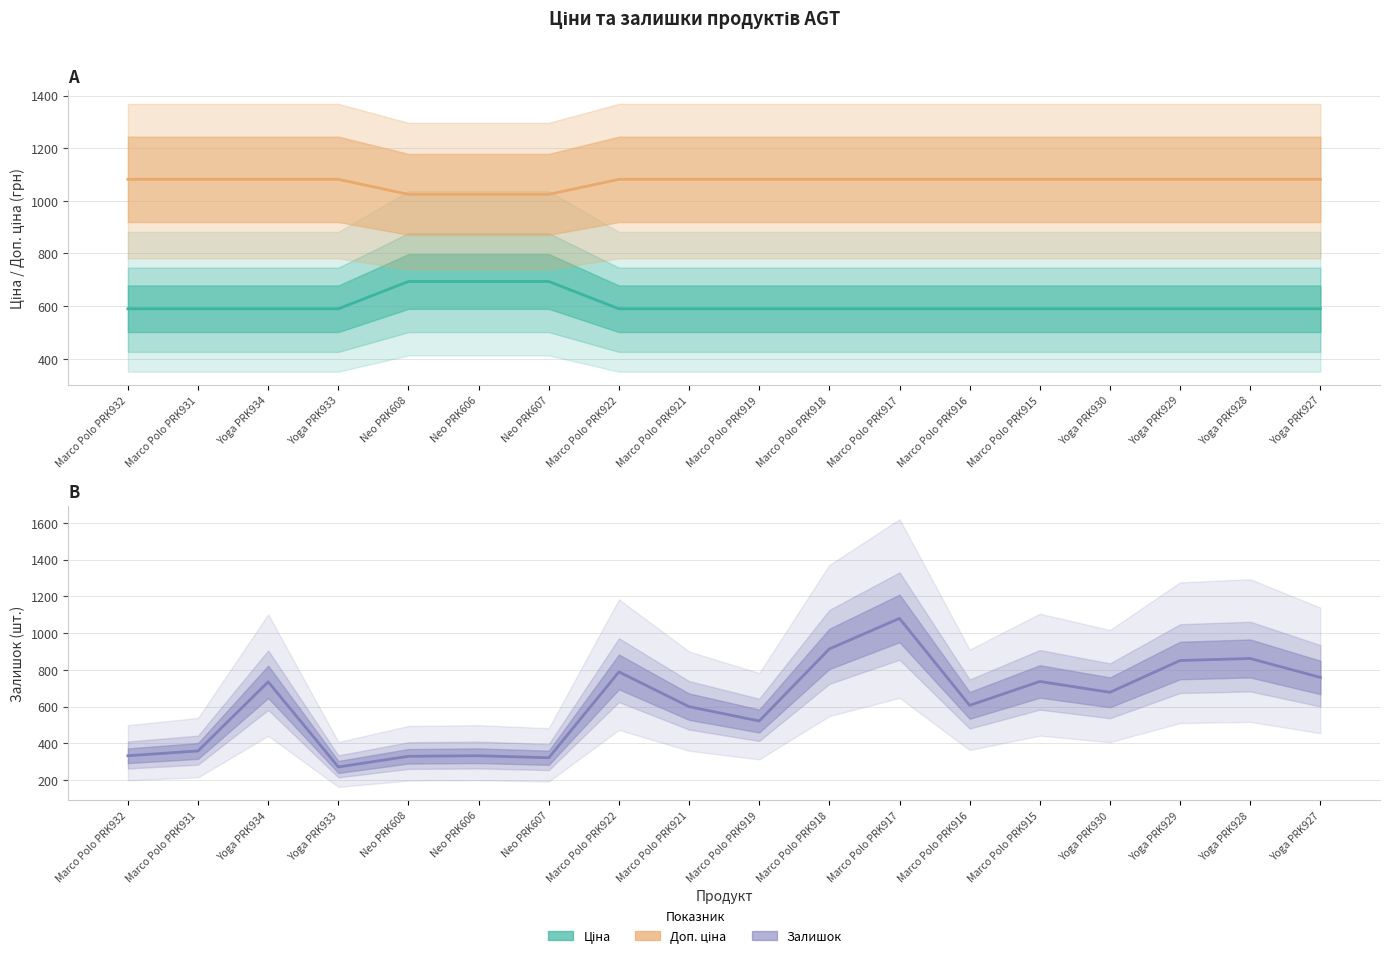

True or false: Ціна has more than 0 points higher than both neighbors.

False